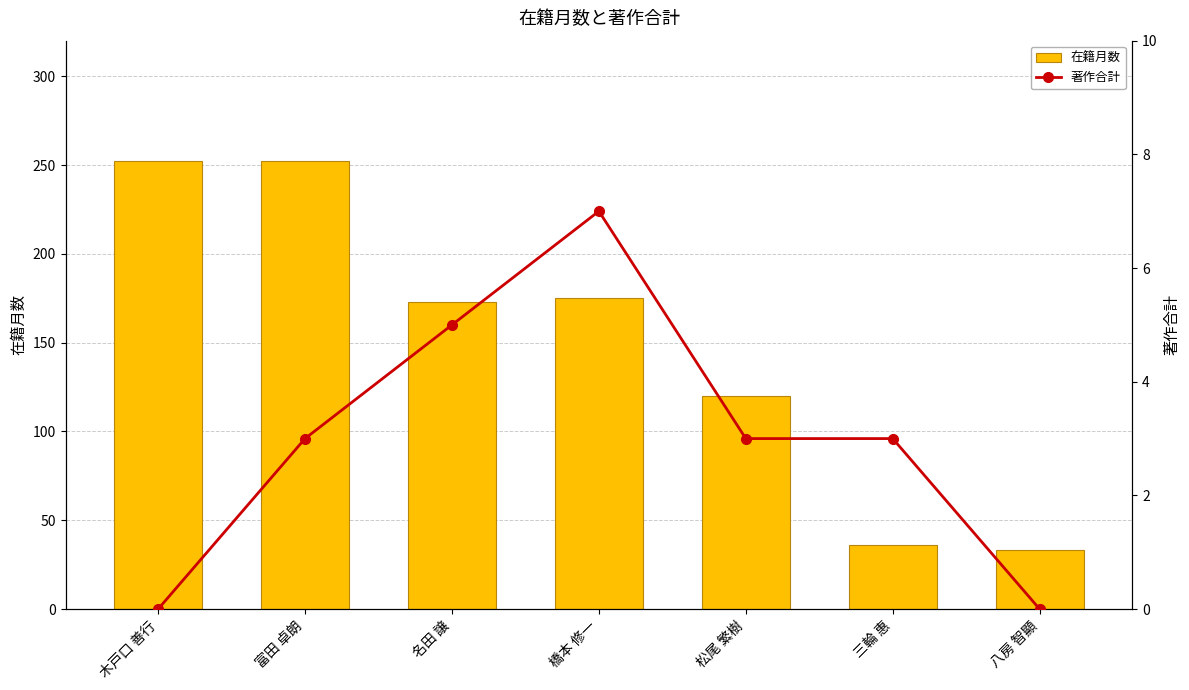

At 名田 譲, list the series in order from largest to smallest.

在籍月数, 著作合計